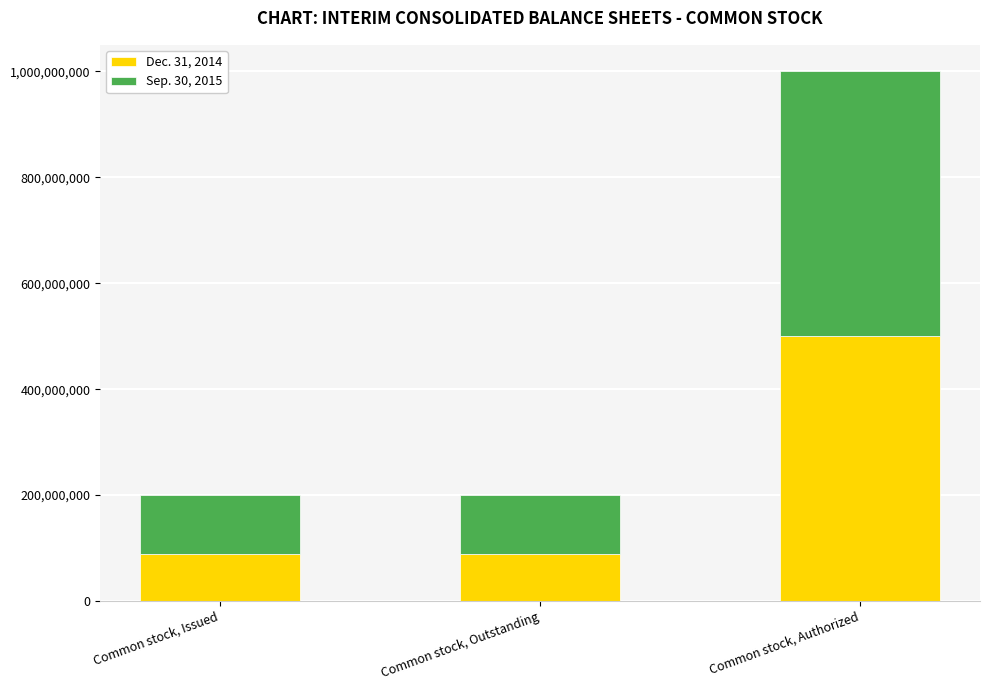

Reading left to right, what are the values for Dec. 31, 2014?

Common stock, Issued=88650000	Common stock, Outstanding=88650000	Common stock, Authorized=500000000